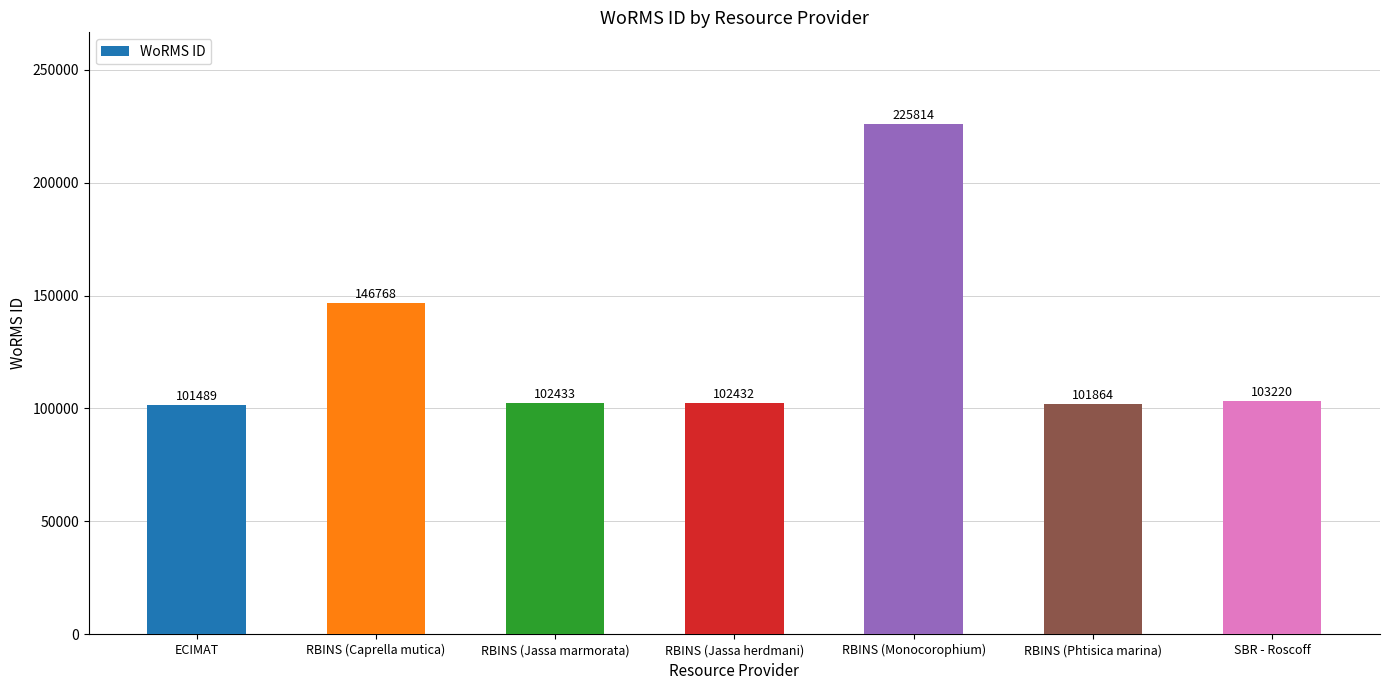

What is the label of the 1st bar from the right?

SBR - Roscoff